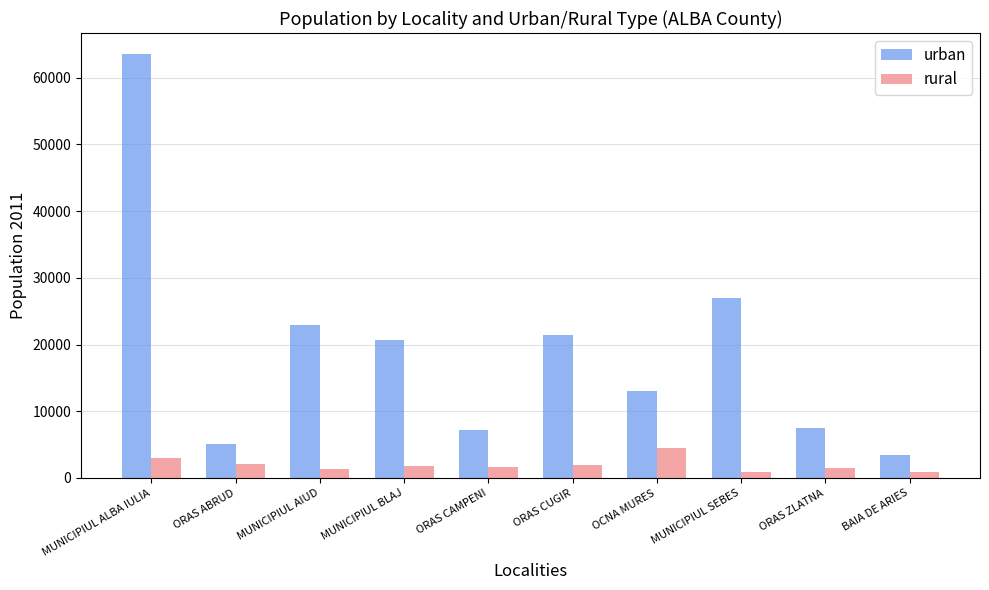

What is the average value of the rural series?

1958